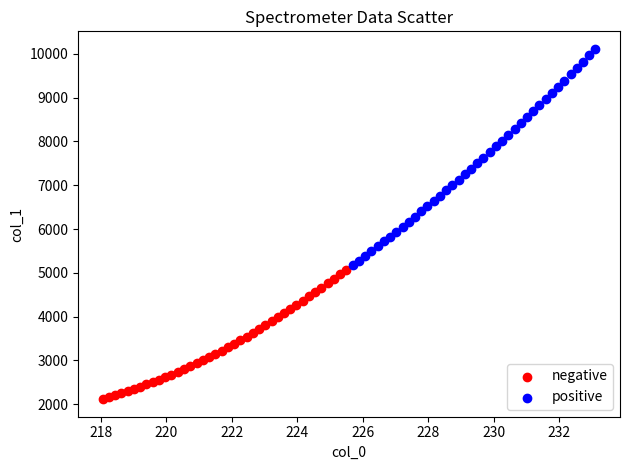

Which series contains the highest Y value?

positive